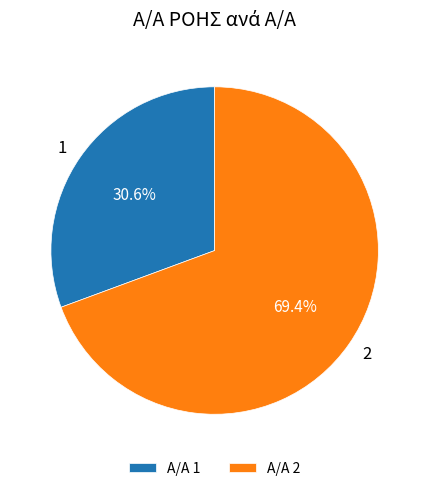

Rank the categories by value from highest to lowest.

2, 1